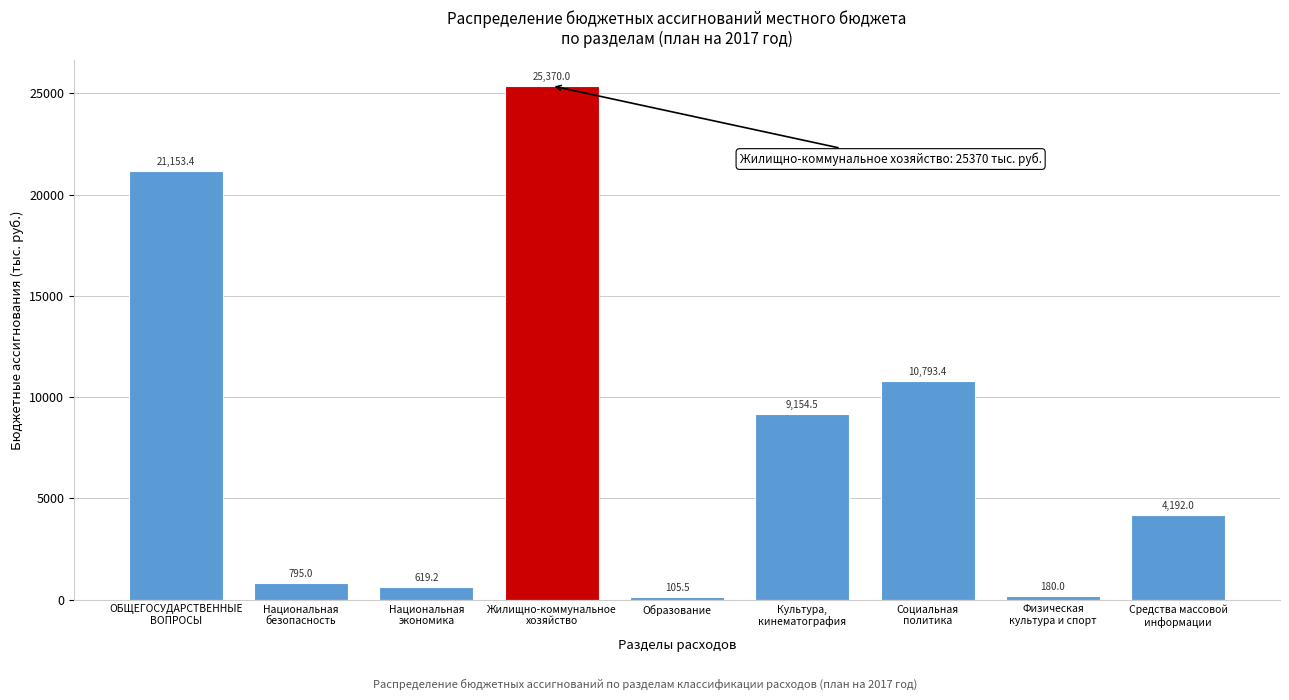

Reading right to left, extract all data points from this chart.

4192.0	180.0	10793.4	9154.5	105.5	25370.0	619.2	795.0	21153.4